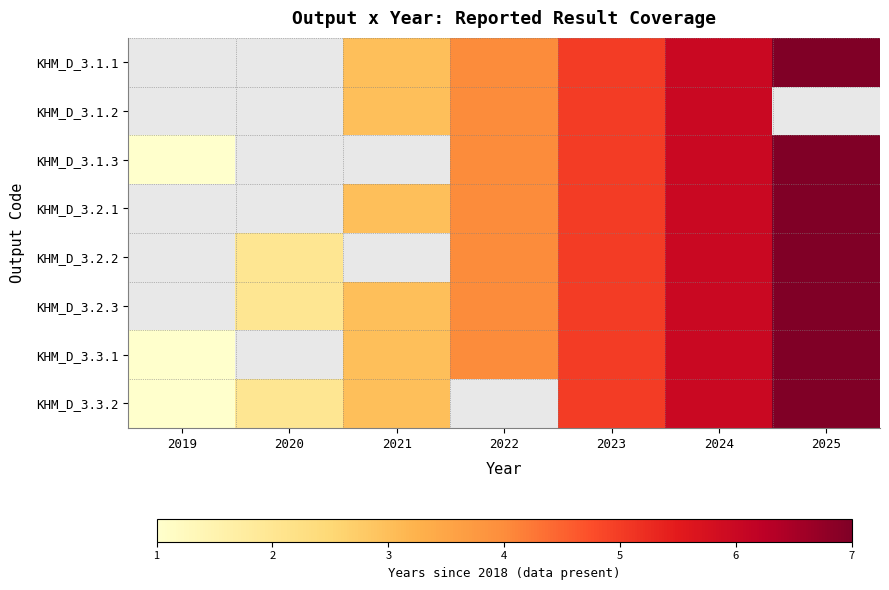

Rank the series at 2021 from highest to lowest value.

KHM_D_3.1.1, KHM_D_3.1.2, KHM_D_3.1.3, KHM_D_3.2.1, KHM_D_3.2.2, KHM_D_3.2.3, KHM_D_3.3.1, KHM_D_3.3.2